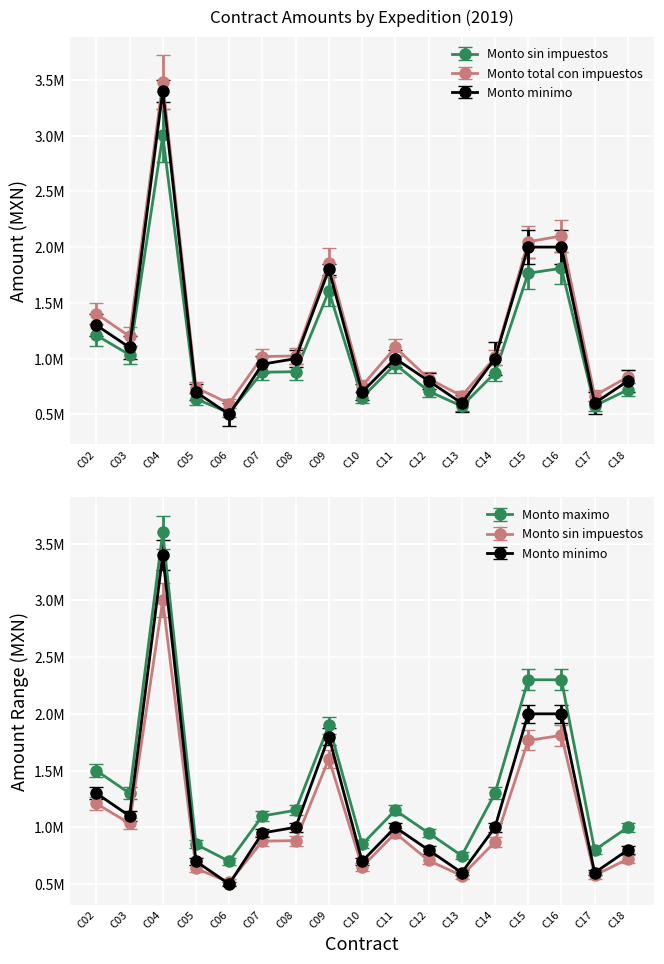

True or false: Monto minimo has more than 2 interior local peaks.

True